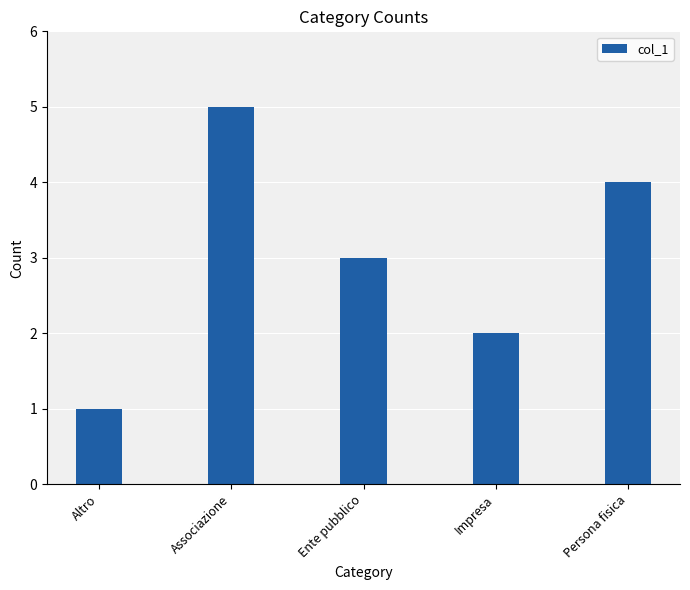

Reading left to right, list all the values displayed in this chart.

Altro=1	Associazione=5	Ente pubblico=3	Impresa=2	Persona fisica=4